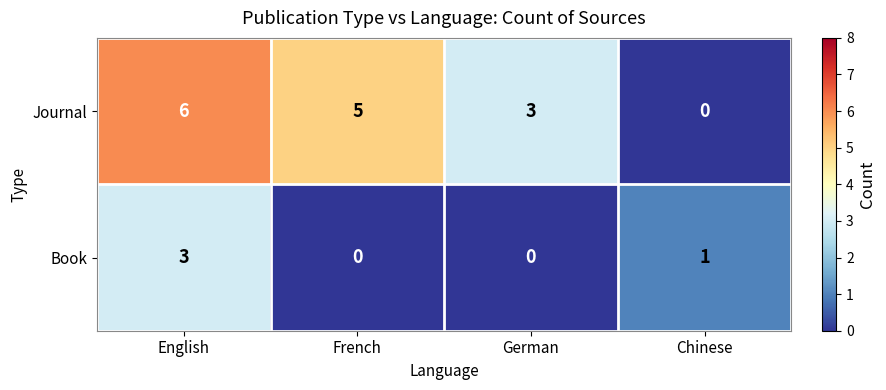

What is the sum of all Book values?

4